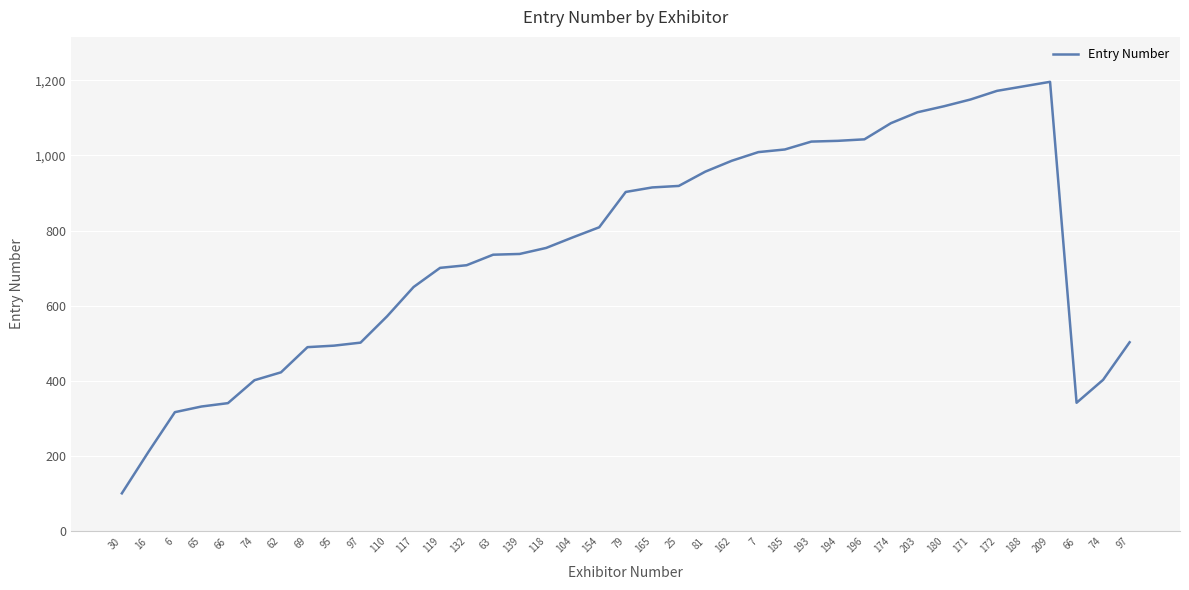

Reading left to right, list all the values displayed in this chart.

101	211	317	332	341	402	423	490	494	502	572	650	701	708	736	738	754	782	809	903	915	919	957	986	1009	1016	1037	1039	1043	1086	1115	1131	1149	1172	1184	1196	342	403	503